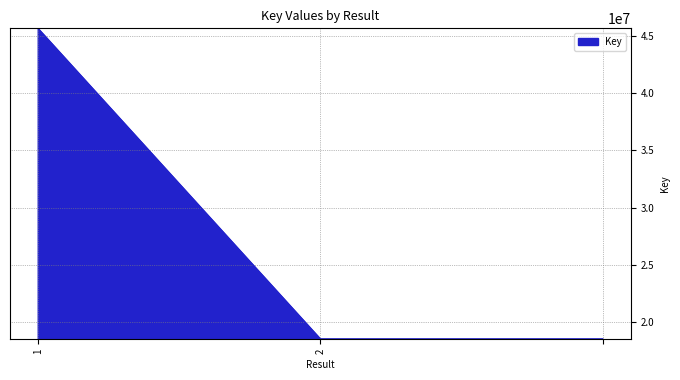

How many lines are shown in the chart?

1